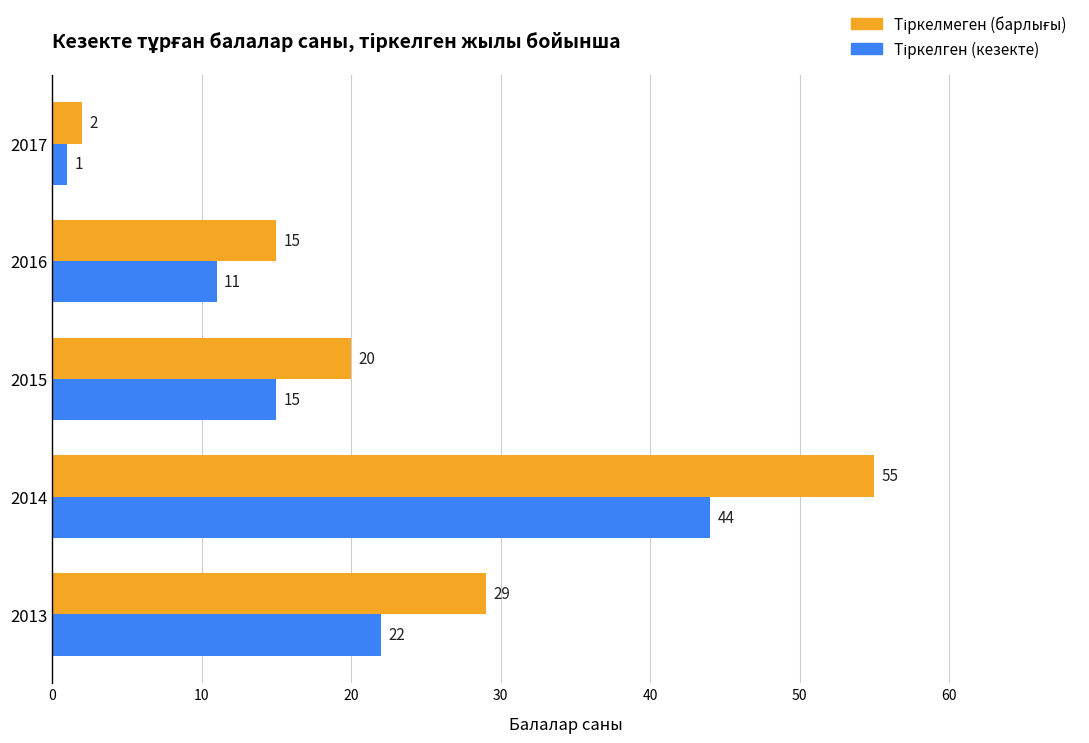

What is the maximum value shown in the chart?

55